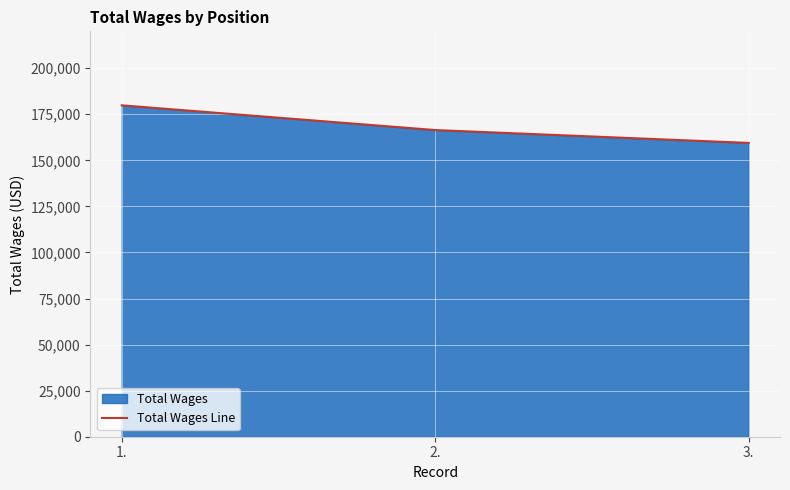

Count the values in the range 159448 to 179842.

3